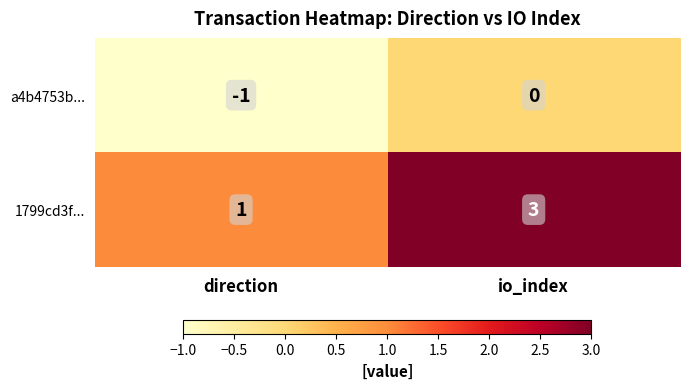

At which category does the chart reach its peak across all series?

io_index